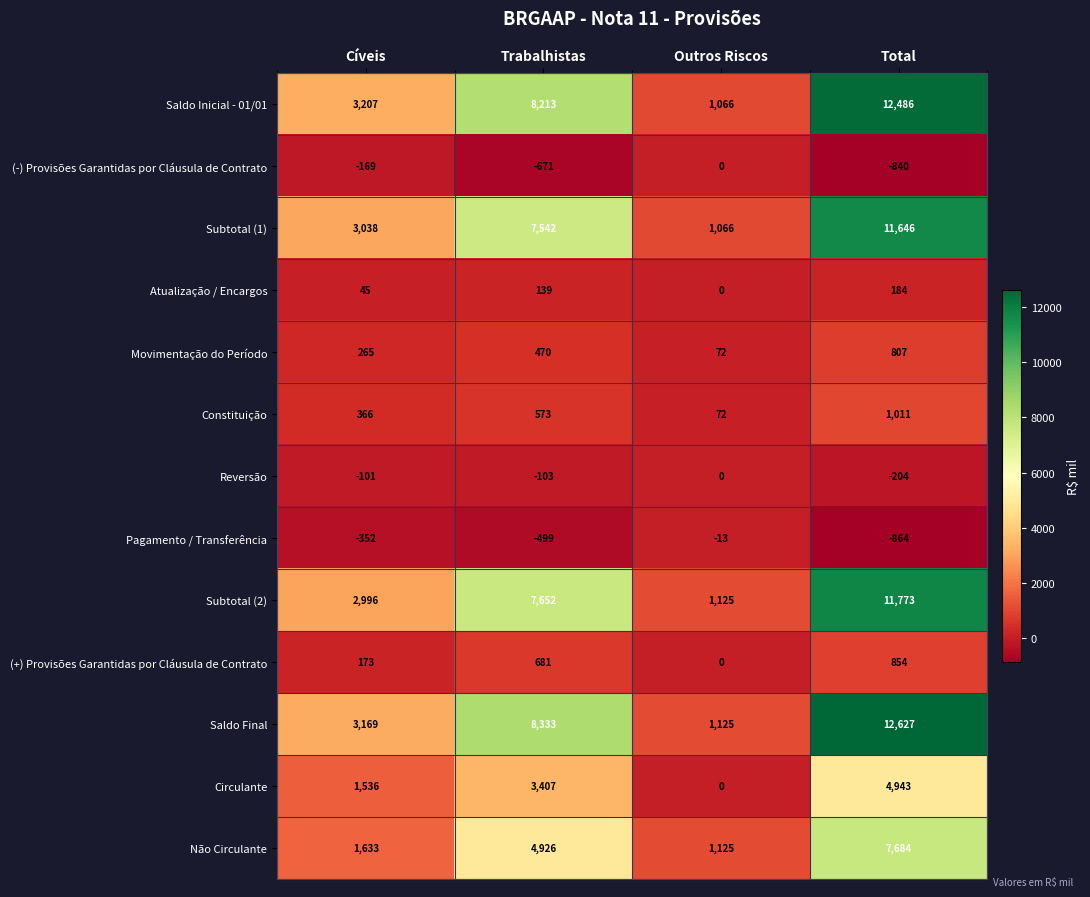

What value does the Pagamento / Transferência series have at Total?

-864